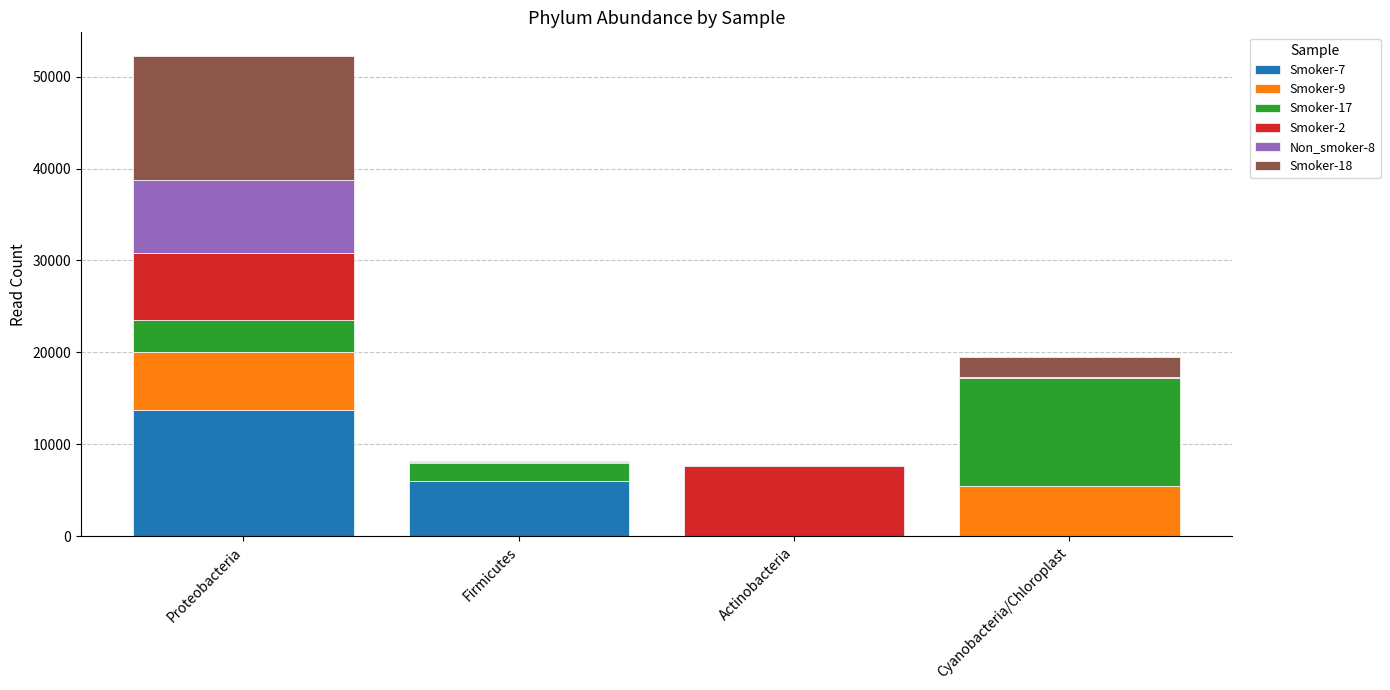

At which category is the sum across all series the highest?

Proteobacteria